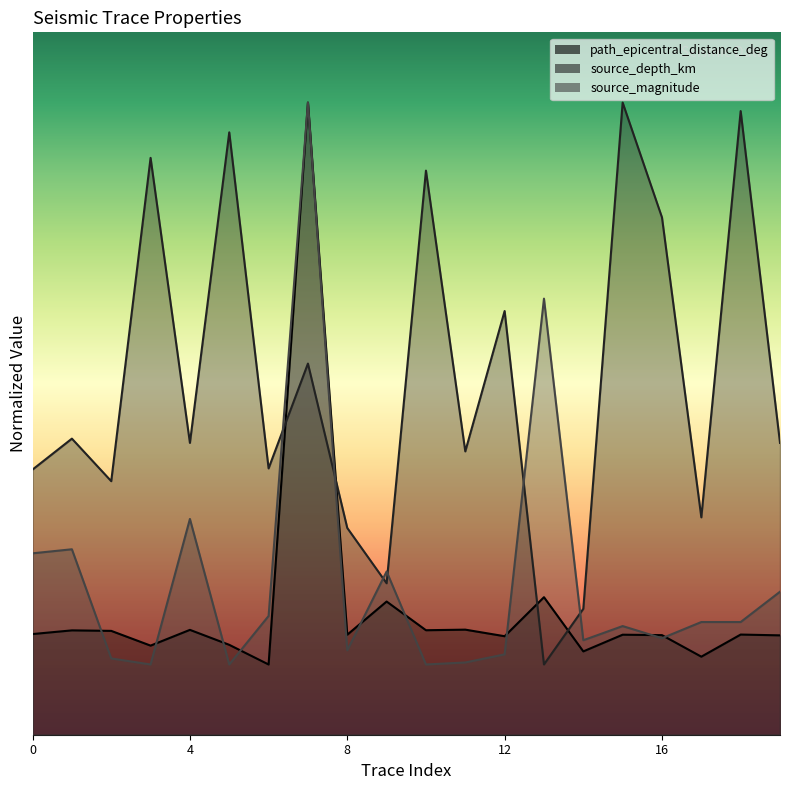

Reading left to right, extract all data points from this chart.

path_epicentral_distance_deg: 0=1.4	1=1.5	2=1.5	3=1.3	4=1.5	5=1.3	6=1.0	7=9.0	8=1.4	9=1.9	10=1.5	11=1.5	12=1.4	13=2.0	14=1.2	15=1.4	16=1.4	17=1.1	18=1.4	19=1.4
source_depth_km: 0=3.8	1=4.2	2=3.6	3=8.2	4=4.2	5=8.6	6=3.8	7=5.3	8=2.9	9=2.2	10=8.0	11=4.0	12=6.0	13=1.0	14=1.8	15=9.0	16=7.4	17=3.1	18=8.9	19=4.2
source_magnitude: 0=2.6	1=2.6	2=1.1	3=1.0	4=3.1	5=1.0	6=1.7	7=9.0	8=1.2	9=2.3	10=1.0	11=1.0	12=1.1	13=6.2	14=1.3	15=1.5	16=1.4	17=1.6	18=1.6	19=2.0